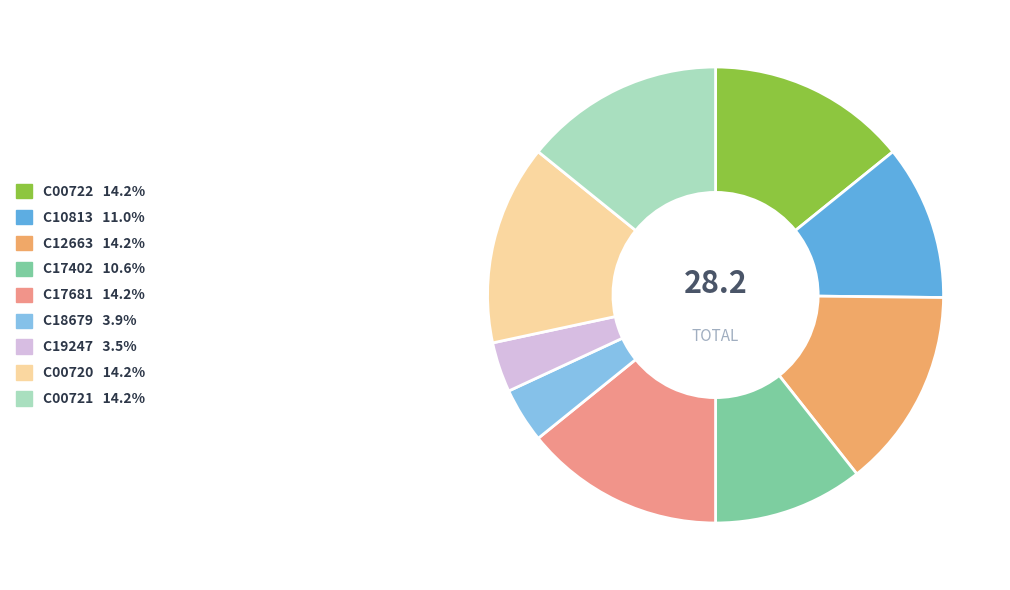

Is the sum of C10813 and C00722 greater than half?

No